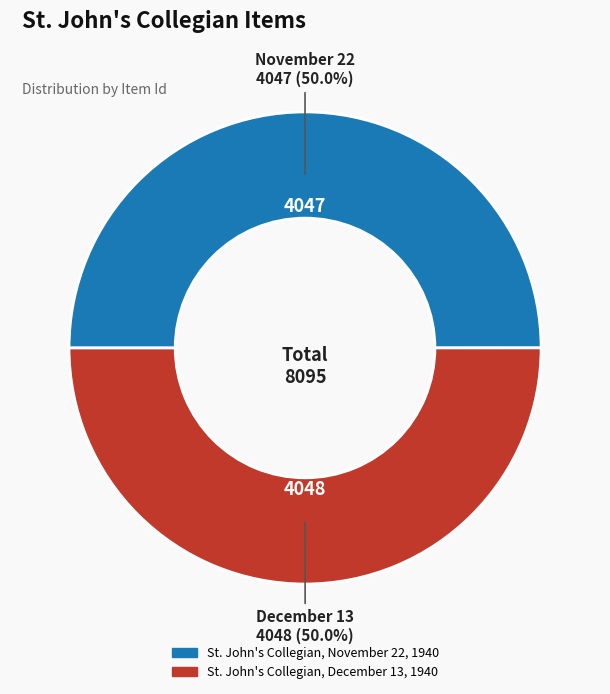

To the nearest percent, what is the average slice percentage?

50%